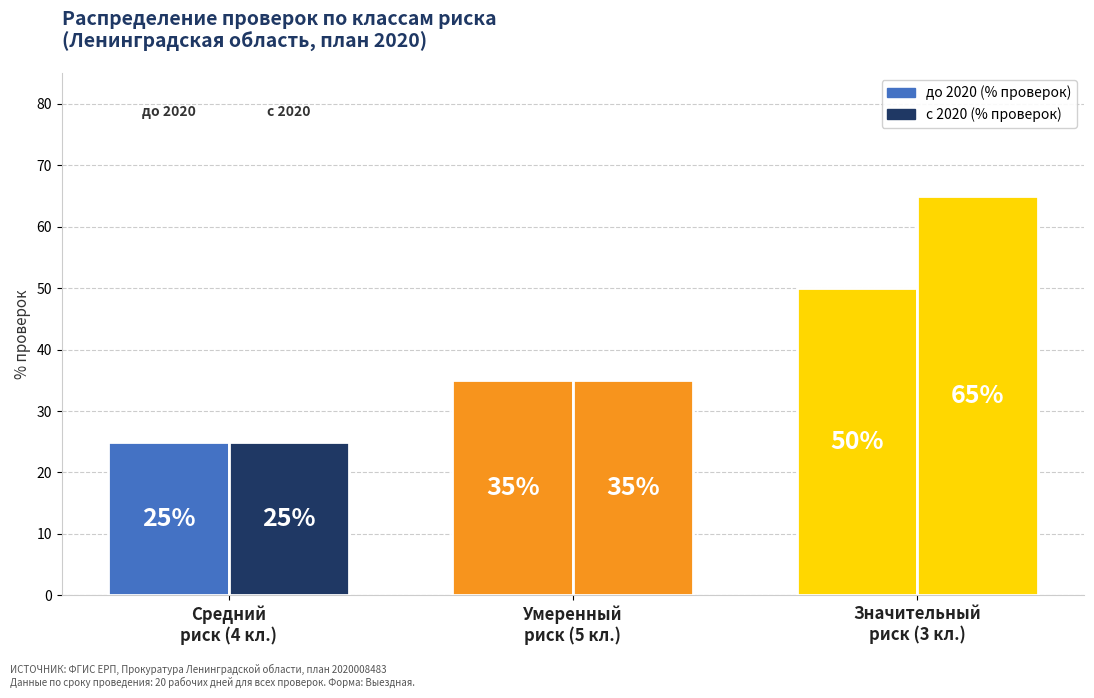

What is the difference between the maximum and minimum values in the до 2020 (% проверок) series?

25